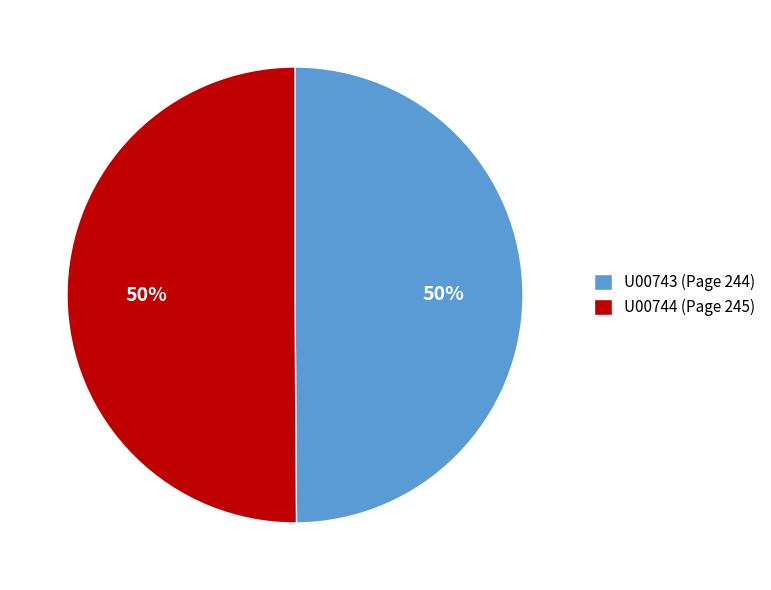

Do U00743 (Page 244) and U00744 (Page 245) together represent more than half of the pie?

Yes